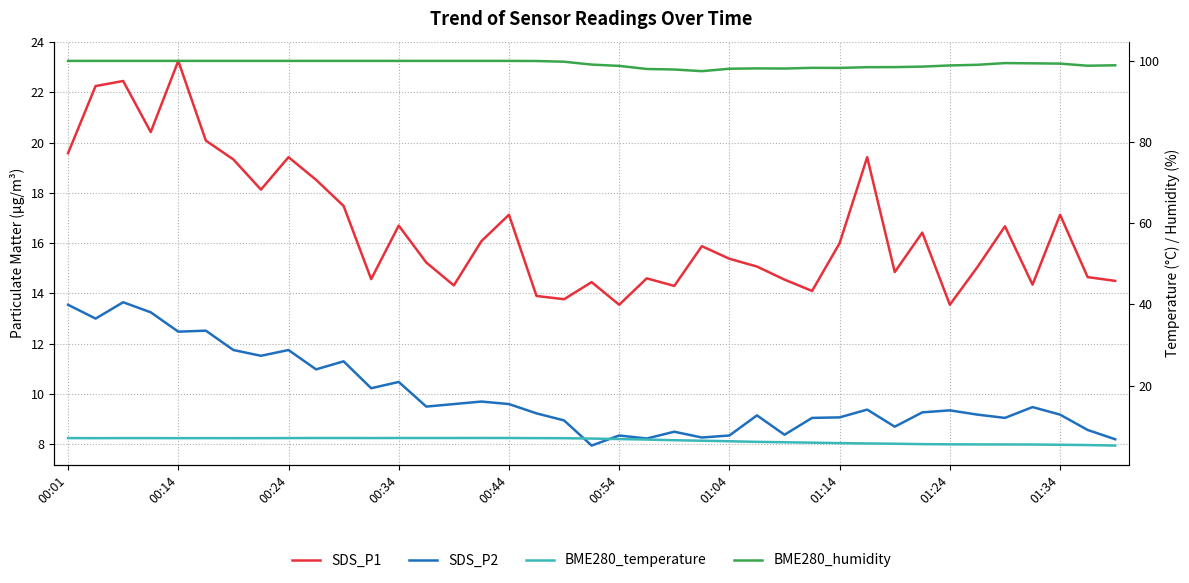

What are all the series names shown in the legend?

SDS_P1, SDS_P2, BME280_temperature, BME280_humidity